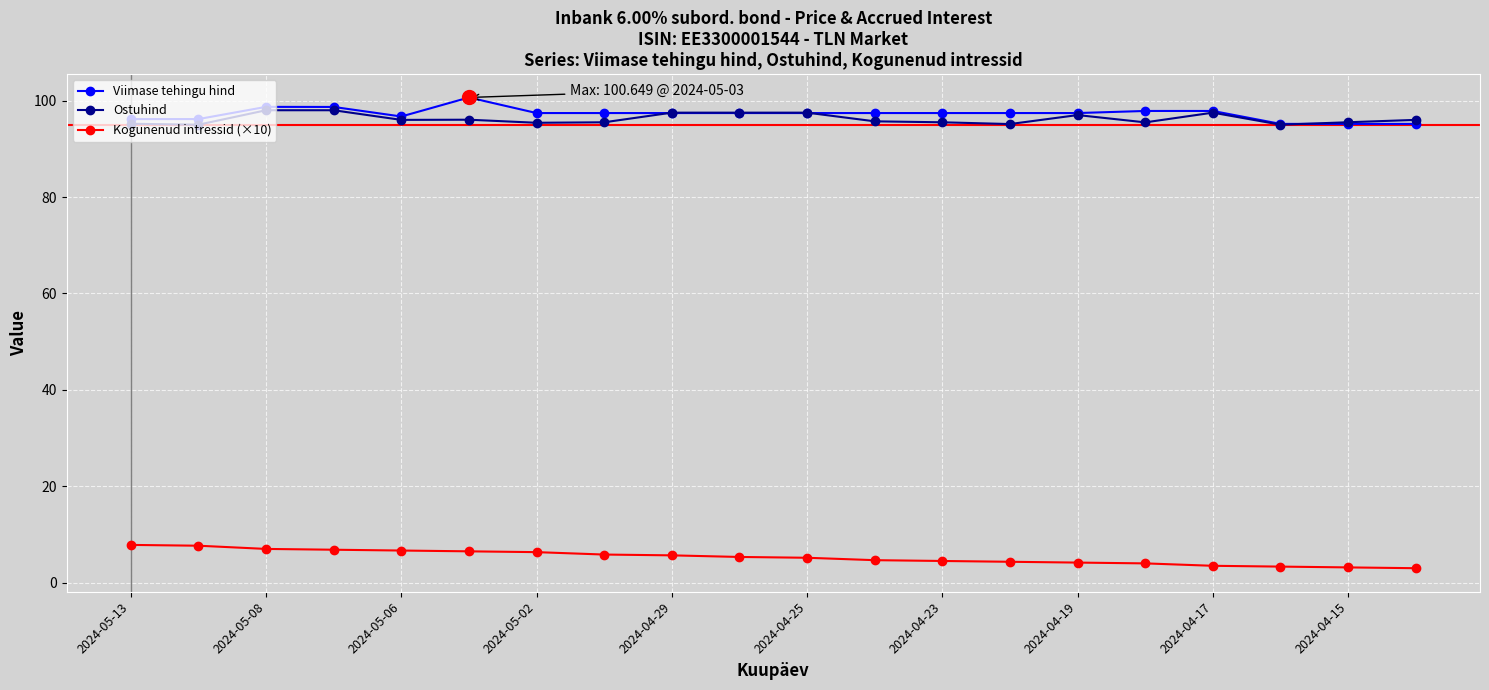

At how many categories does at least one series exceed 46?

20